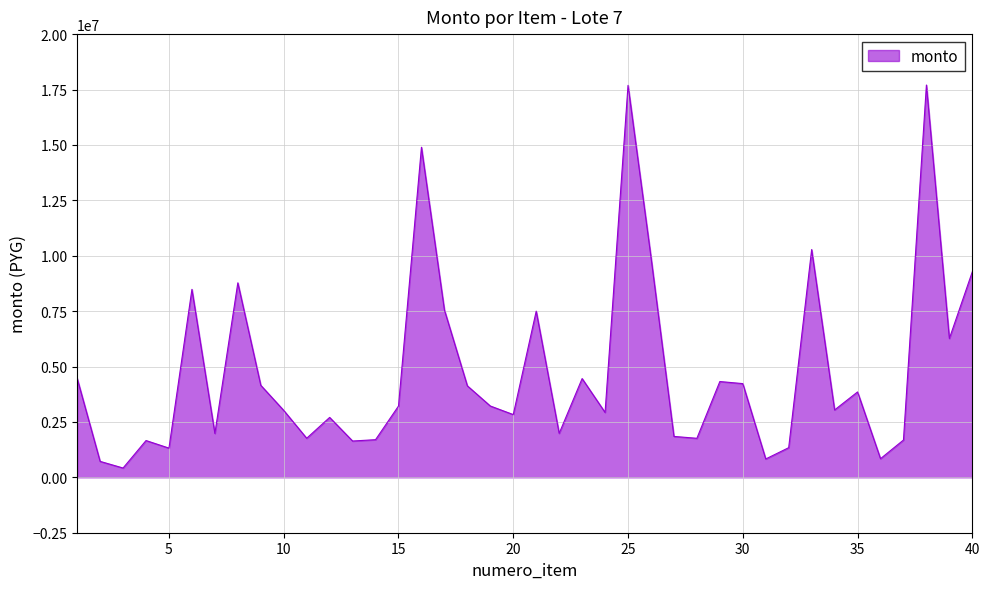

What is the difference between the maximum and minimum values?

17283100